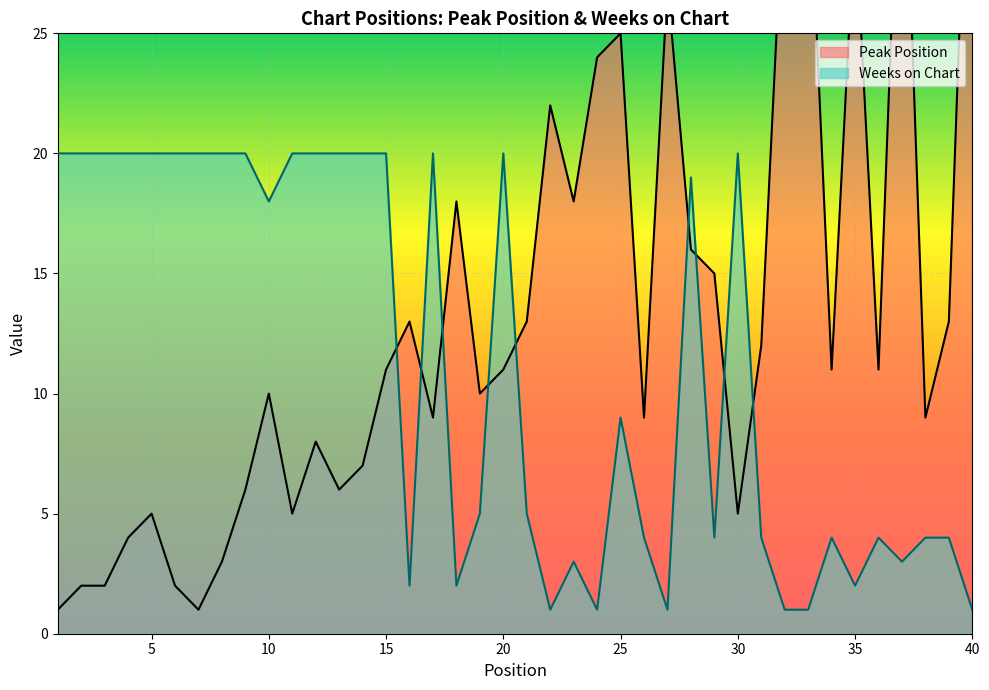

What is the total value across all series at 2?

22